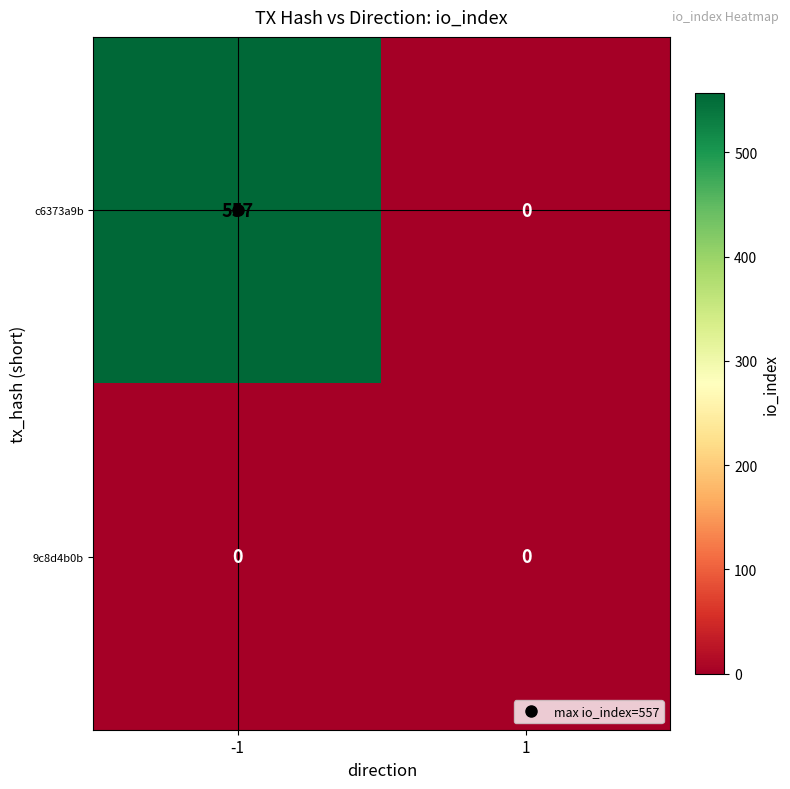

List the series in order of their overall mean, highest first.

c6373a9b, 9c8d4b0b